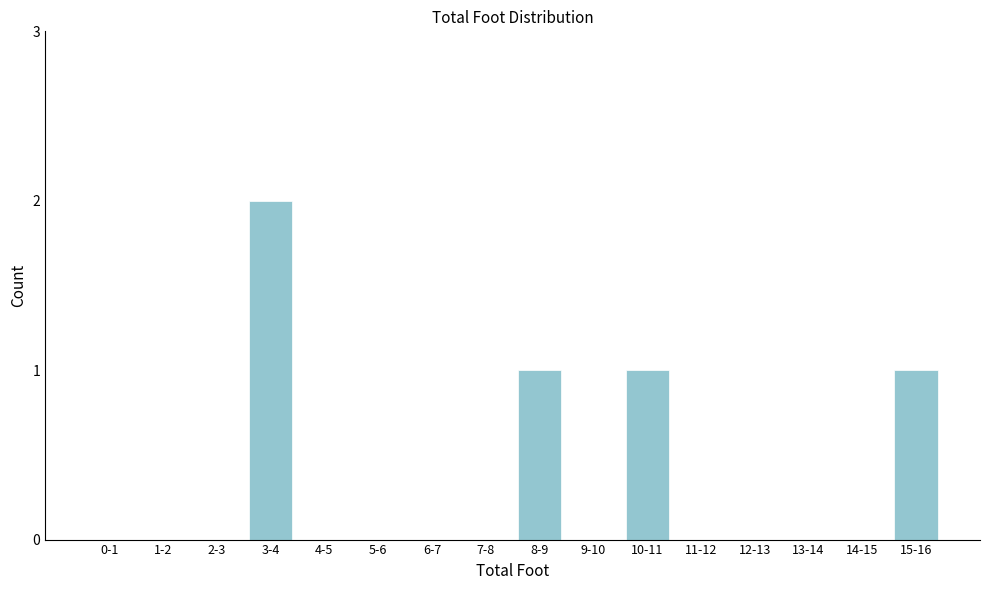

Reading right to left, list all the values displayed in this chart.

15-16=1	14-15=0	13-14=0	12-13=0	11-12=0	10-11=1	9-10=0	8-9=1	7-8=0	6-7=0	5-6=0	4-5=0	3-4=2	2-3=0	1-2=0	0-1=0